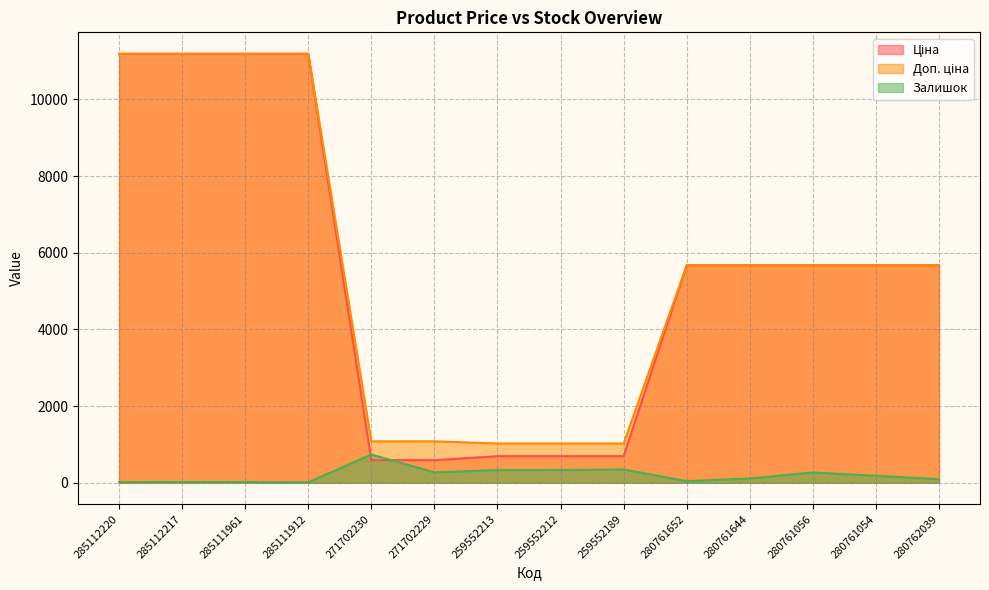

True or false: Залишок and Доп. ціна cross at least once.

False